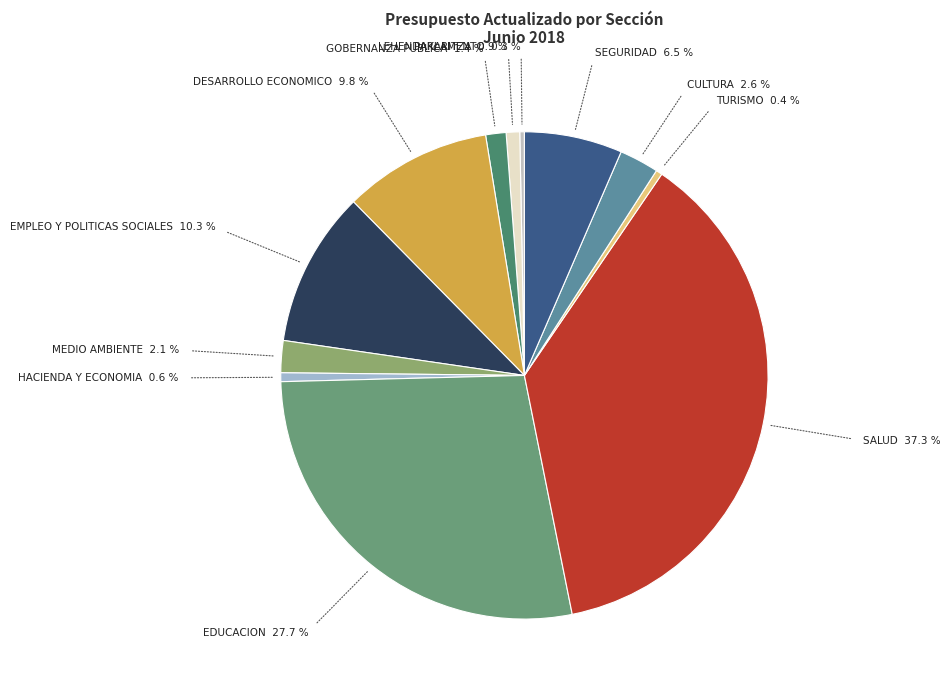

How many slices are in this pie chart?

12